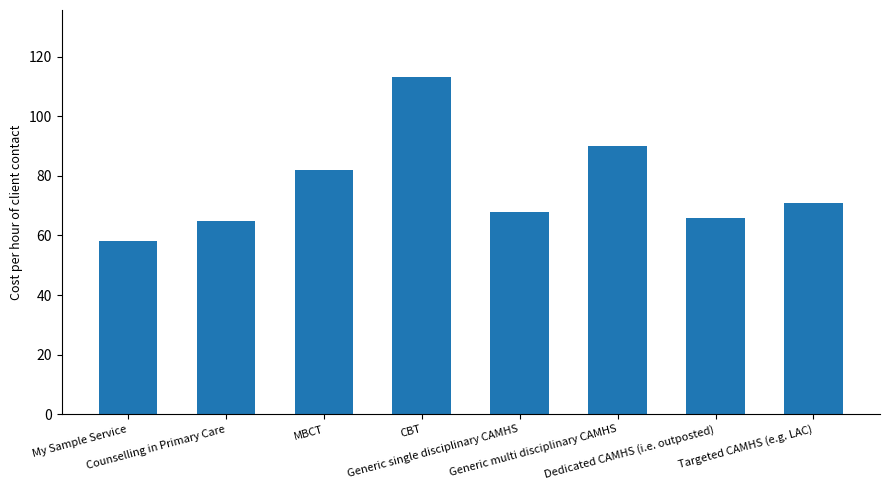

At which category does the chart reach its peak across all series?

CBT